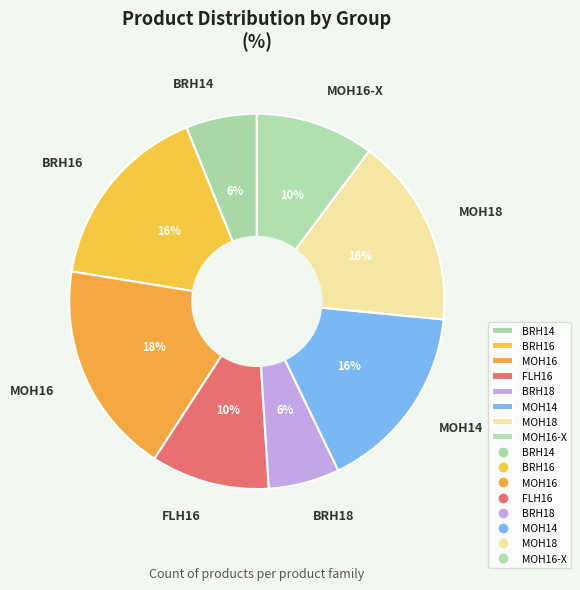

How many slices are in this pie chart?

8